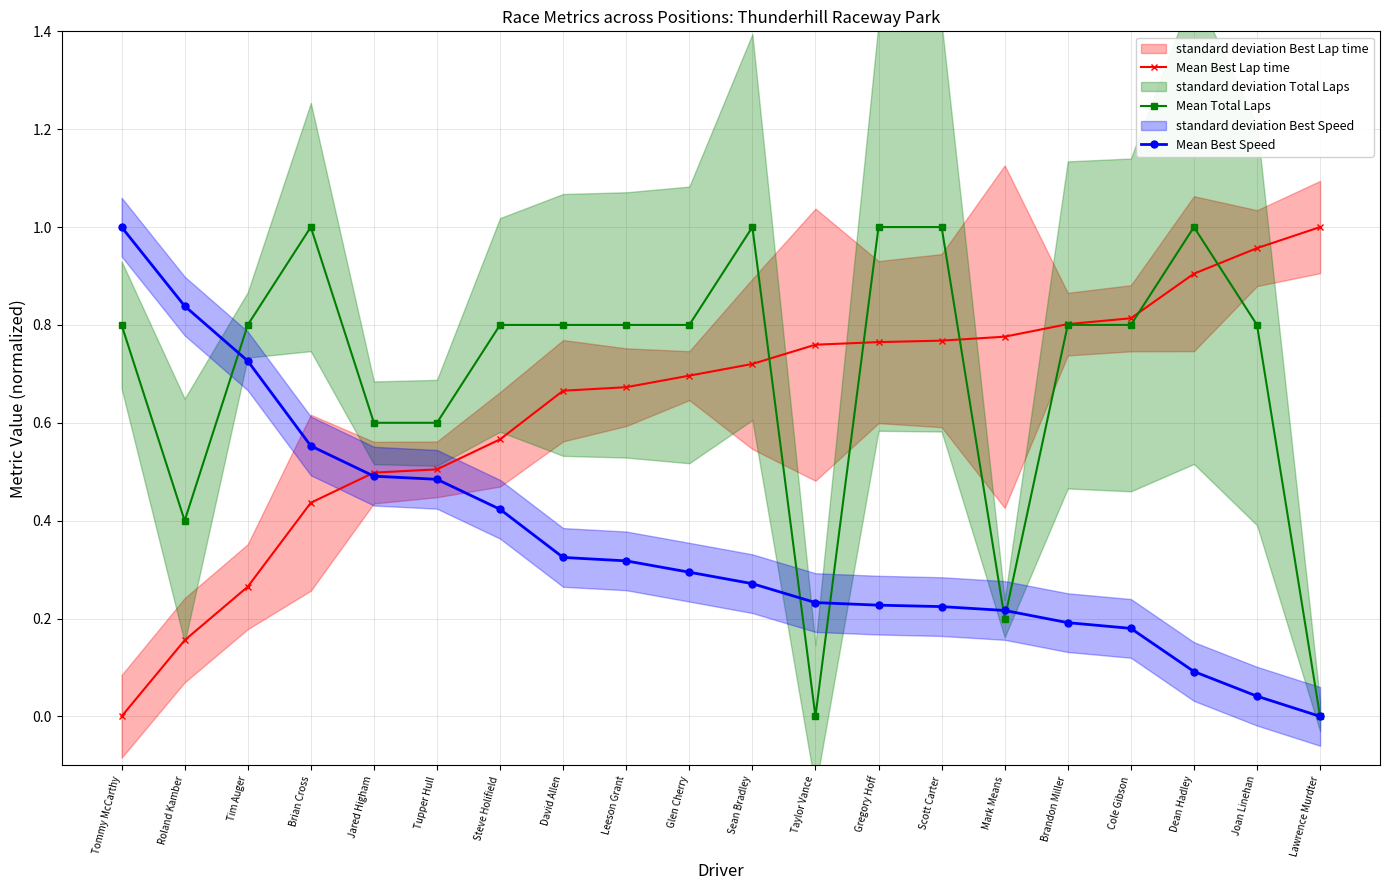

Reading left to right, list all the values displayed in this chart.

Mean Best Lap time: 0.0	0.2	0.3	0.4	0.5	0.5	0.6	0.7	0.7	0.7	0.7	0.8	0.8	0.8	0.8	0.8	0.8	0.9	1.0	1.0
Mean Total Laps: 0.8	0.4	0.8	1.0	0.6	0.6	0.8	0.8	0.8	0.8	1.0	0.0	1.0	1.0	0.2	0.8	0.8	1.0	0.8	0.0
Mean Best Speed: 1.0	0.8	0.7	0.6	0.5	0.5	0.4	0.3	0.3	0.3	0.3	0.2	0.2	0.2	0.2	0.2	0.2	0.1	0.0	0.0